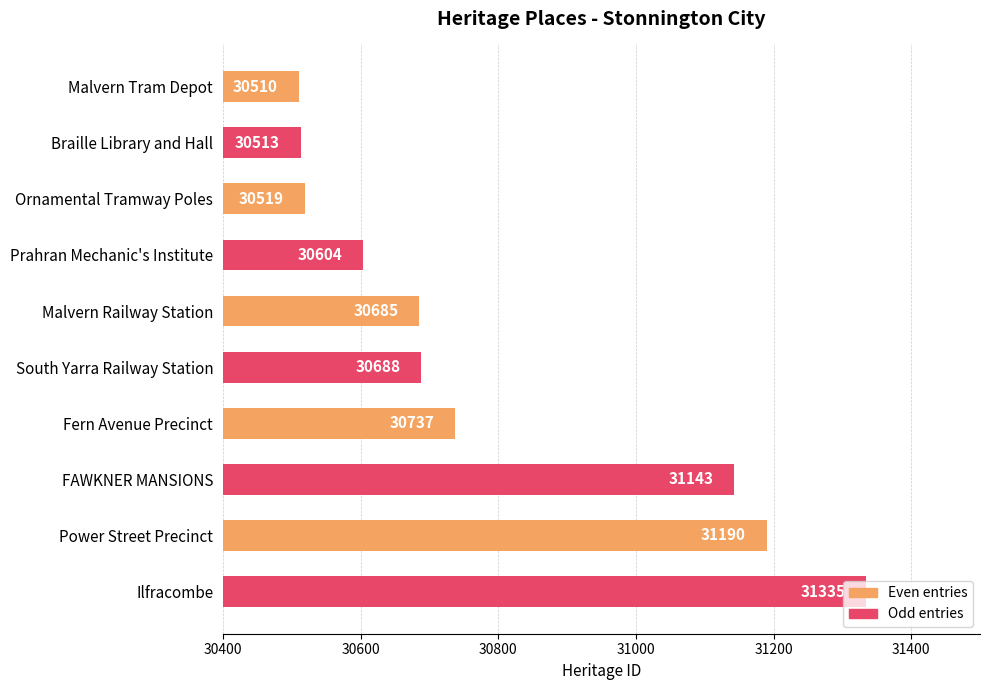

How many values are below 30688?

5